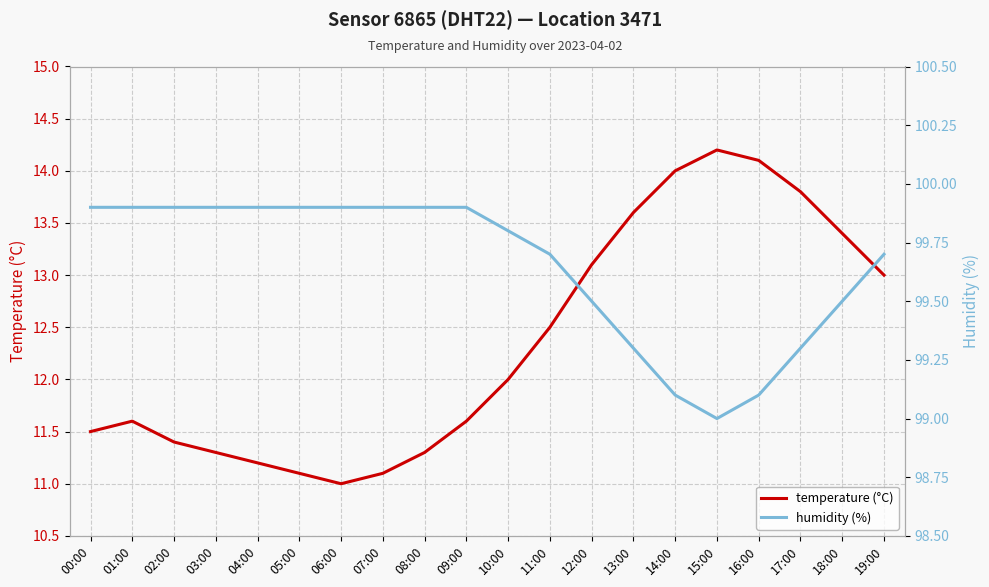

At which label is humidity (%) closest to 99?

15:00